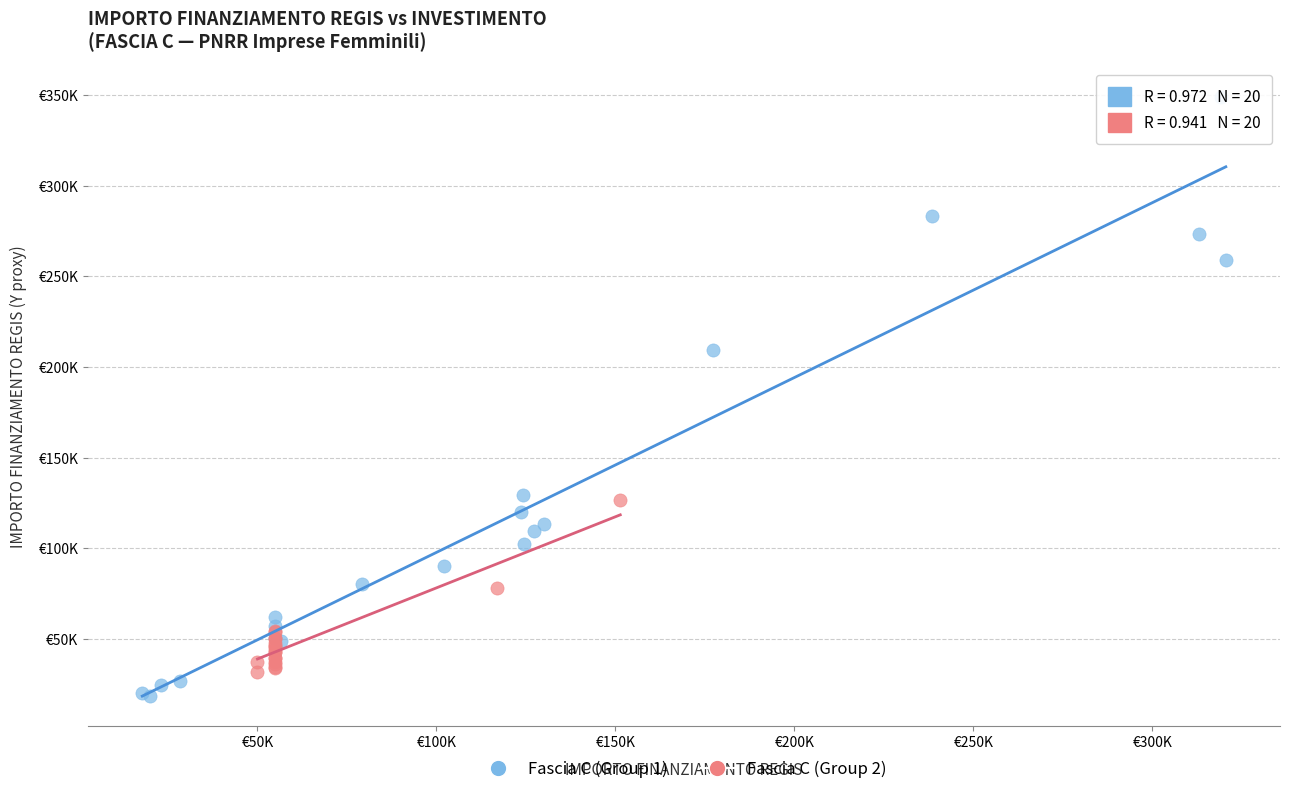

Which series reaches the minimum Y coordinate?

Fascia C (Group 1)